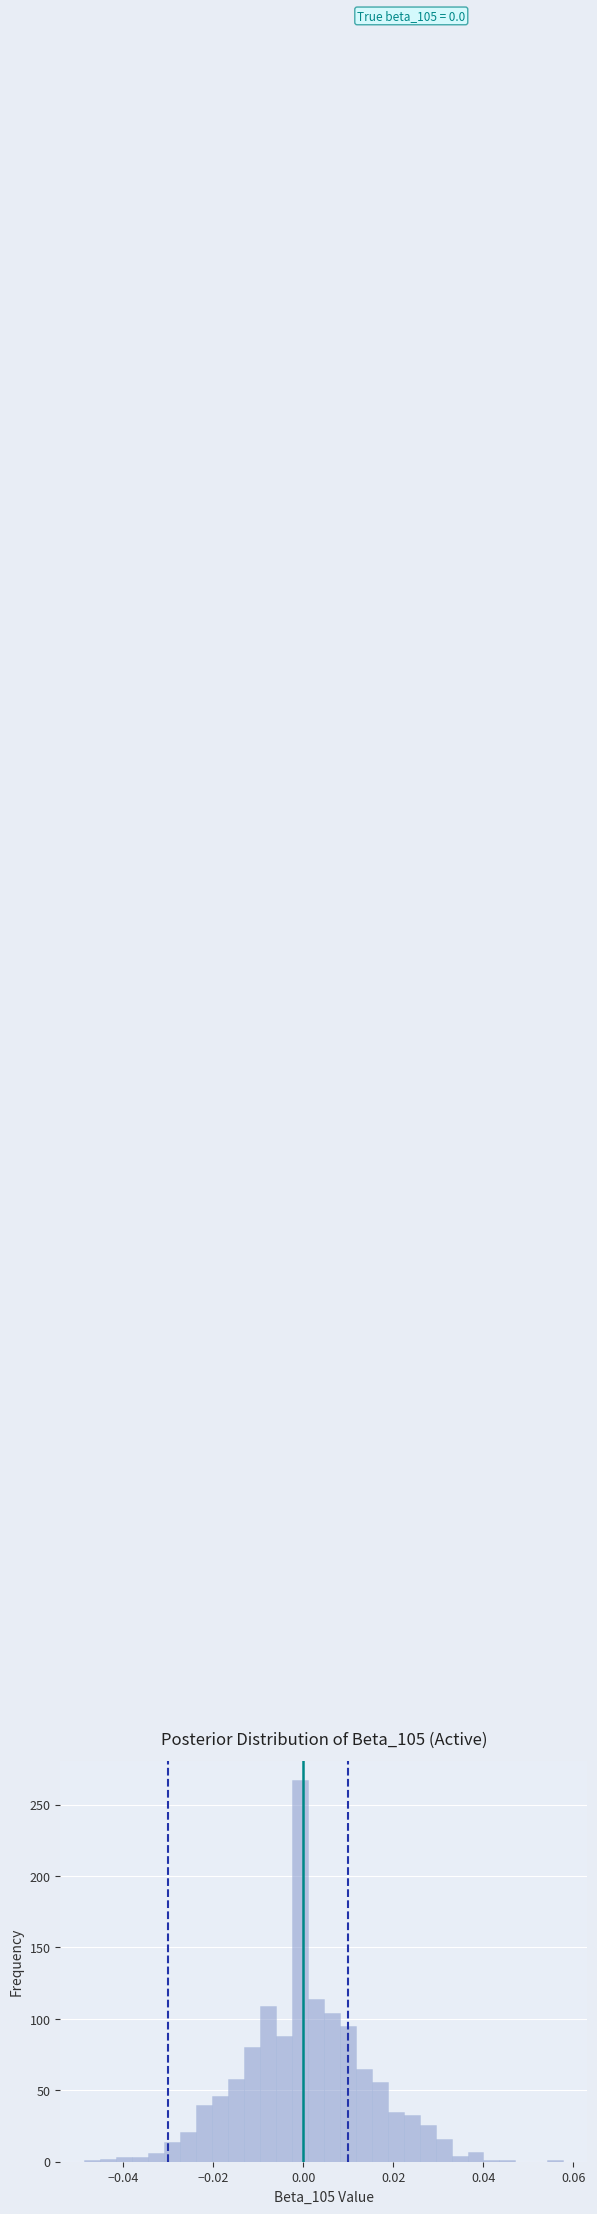

Read against the x-axis, roughly where is the centre of the tallest bar?

0.000